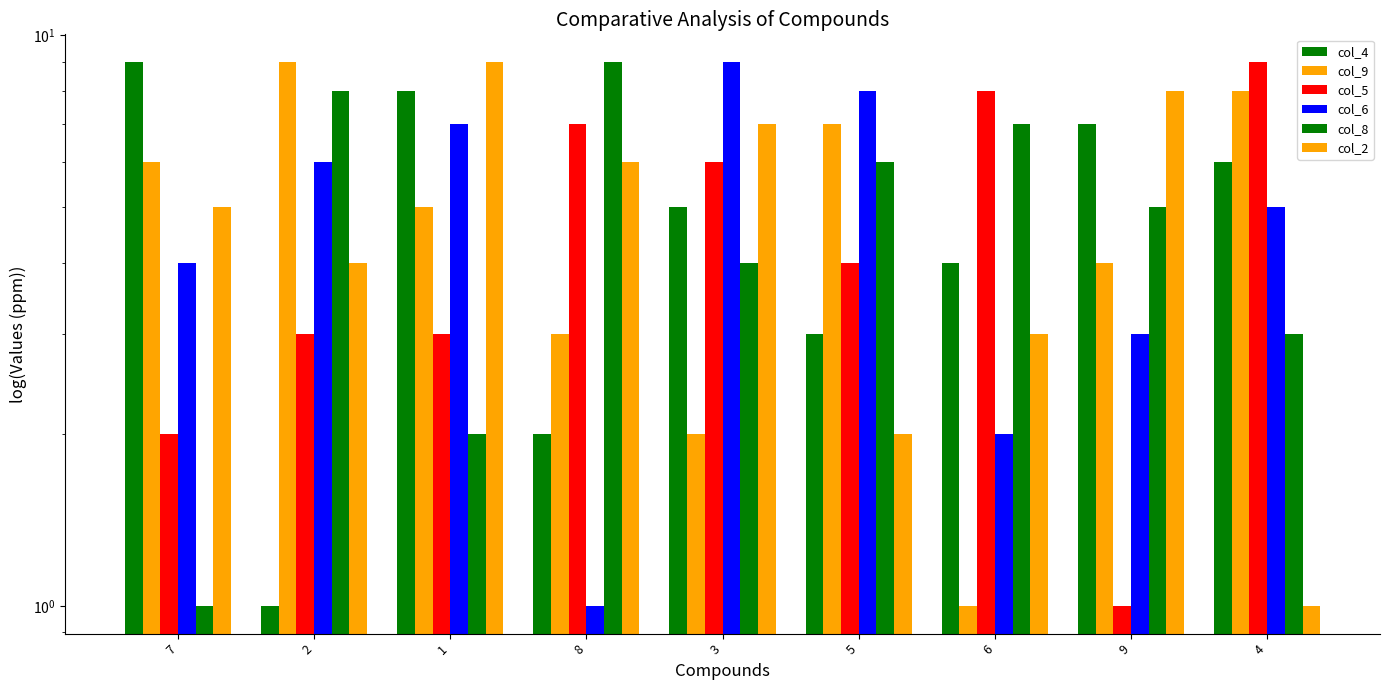

What position from the left is 7?

1